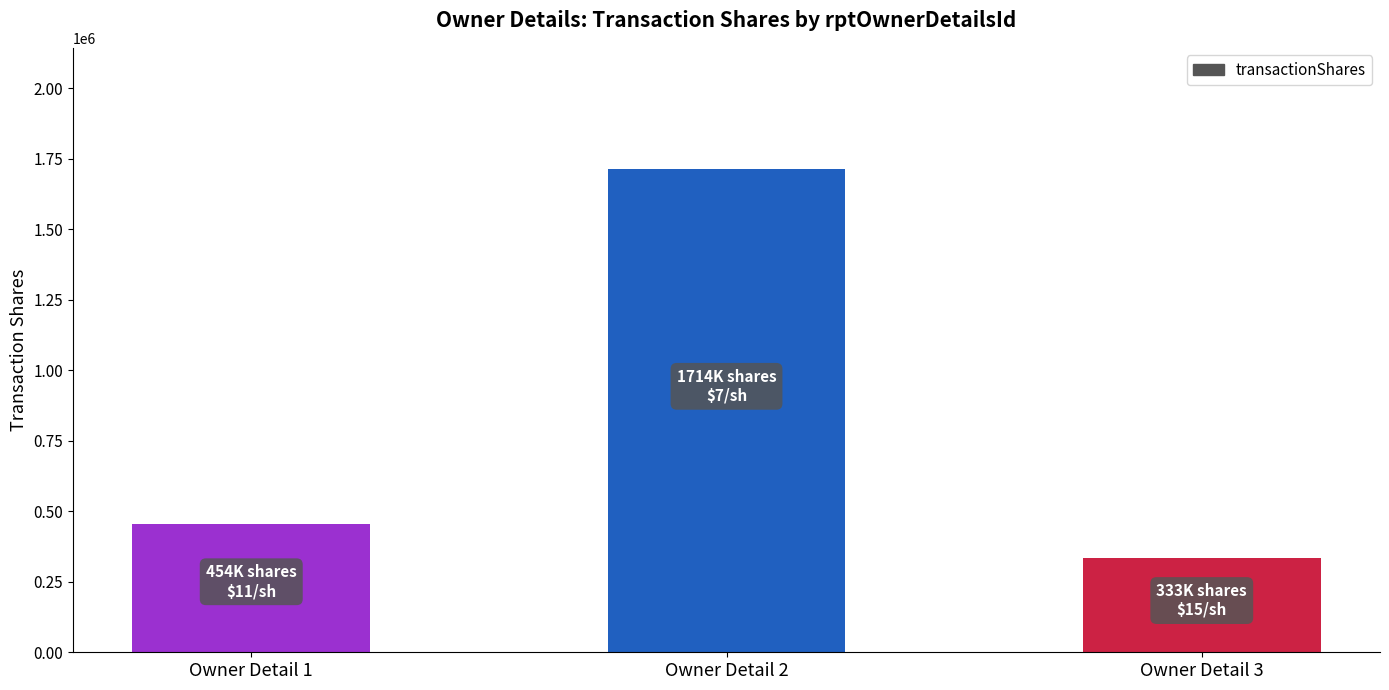

Reading left to right, extract all data points from this chart.

Owner Detail 1=454545	Owner Detail 2=1714285	Owner Detail 3=333333